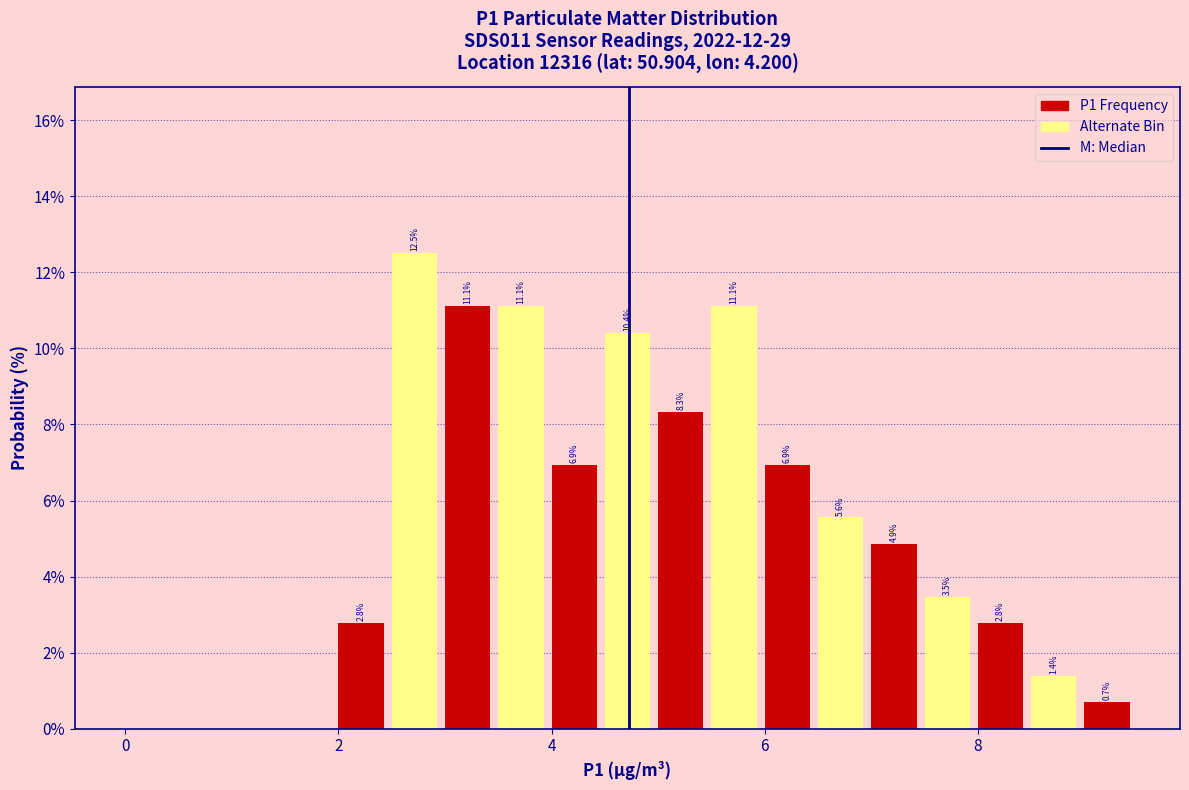

Read against the x-axis, roughly where is the centre of the tallest bar?

2.8